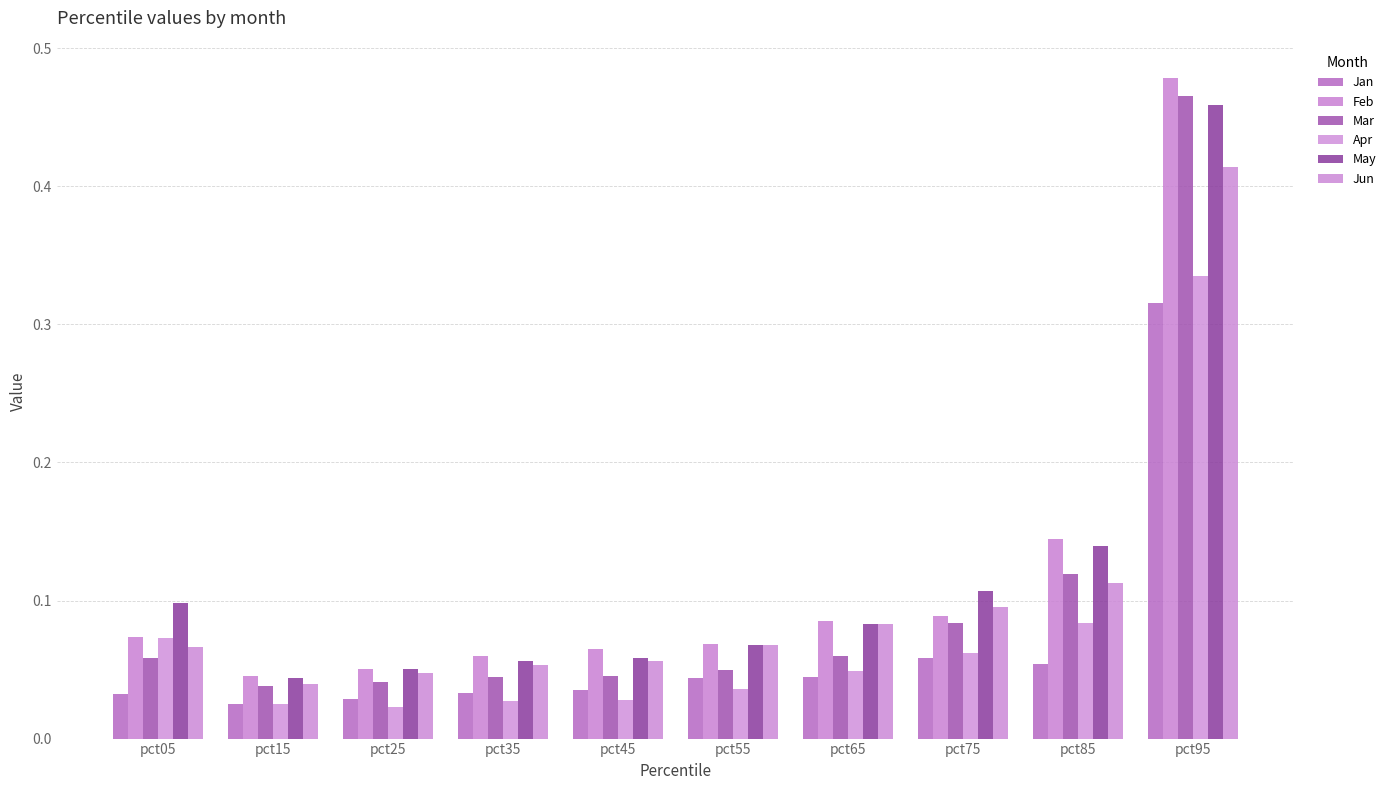

Is it true that Jun equals 0.1 at pct65?

True